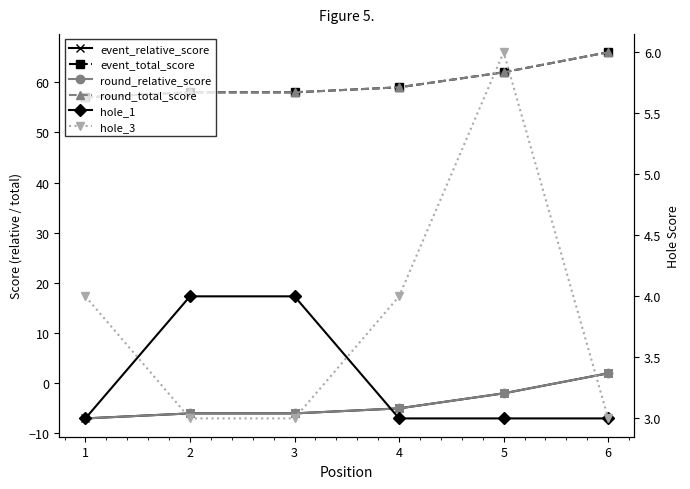

At 3, list the series in order from smallest to largest.

event_relative_score, round_relative_score, hole_3, hole_1, event_total_score, round_total_score